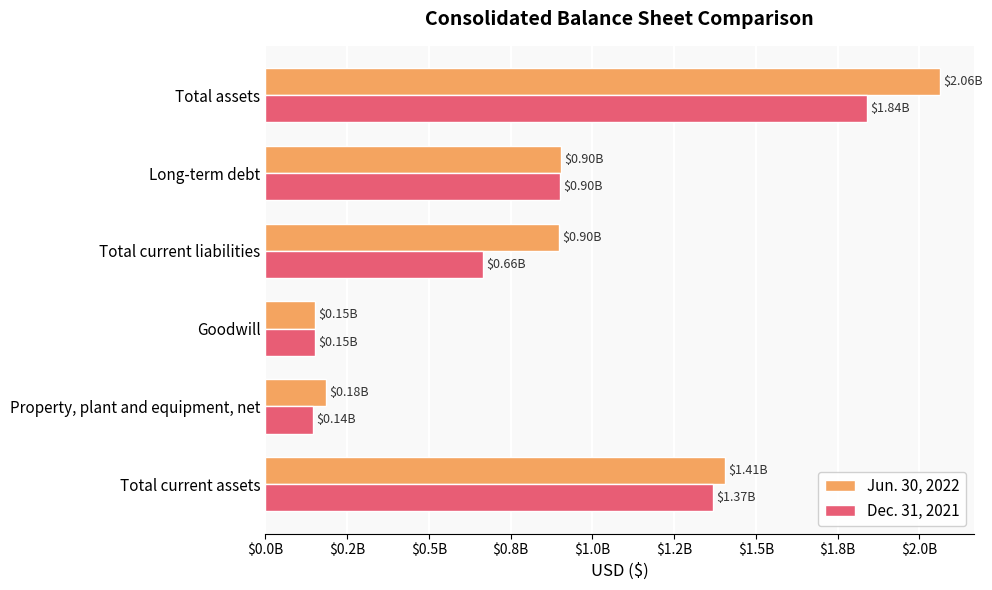

What is the value of the Dec. 31, 2021 bar at the 1st from the left?

1368000000